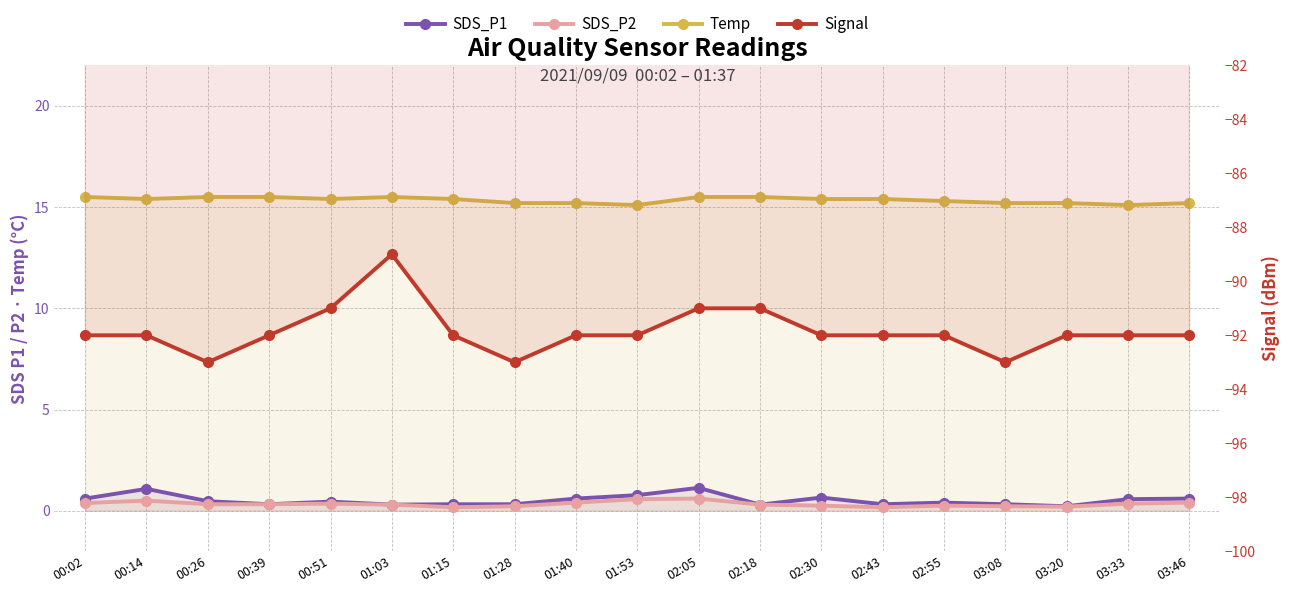

True or false: SDS_P1 and SDS_P2 intersect in this chart.

False